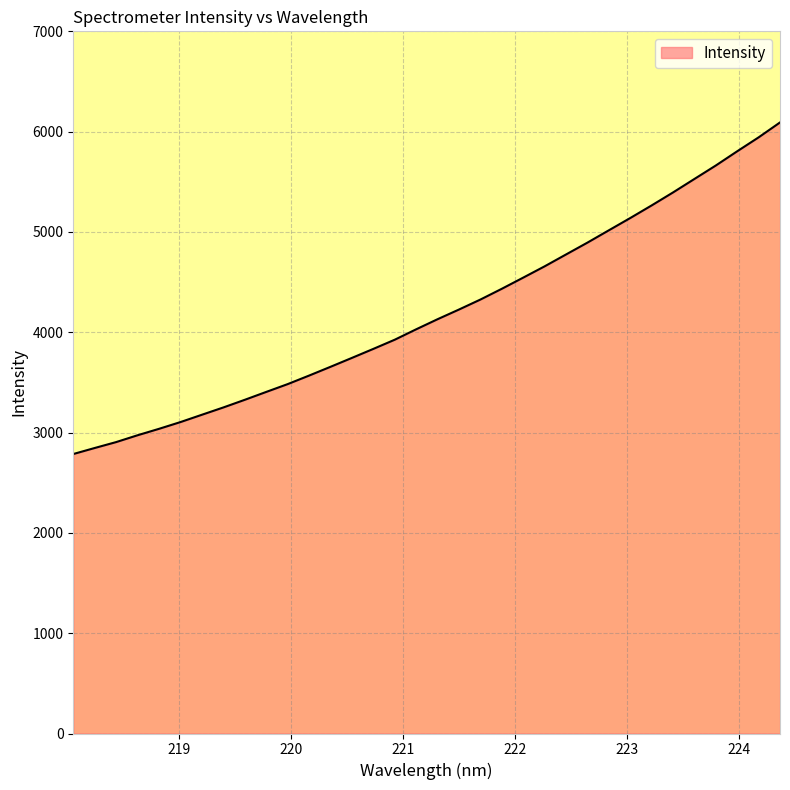

What is the difference between the maximum and minimum values?

3305.6